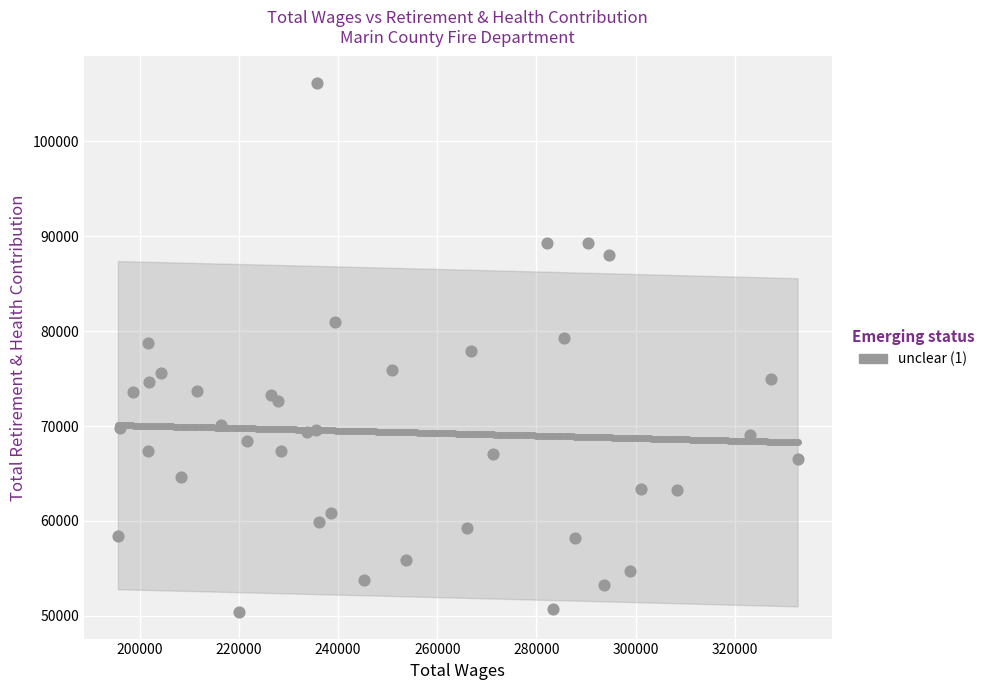

What is the range of X values (max minus min)?

137071